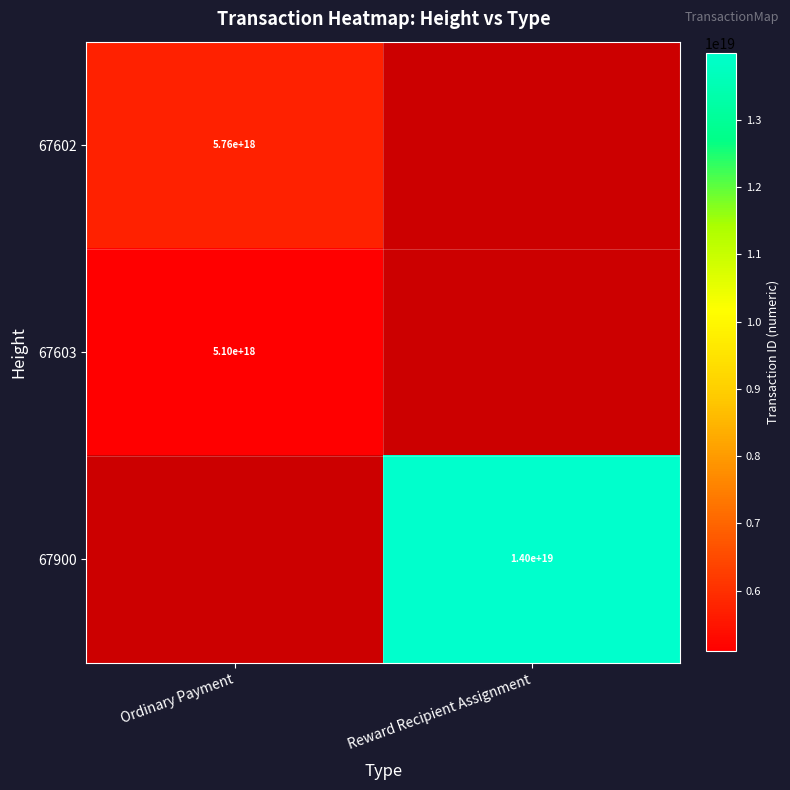

What is the maximum value shown in the chart?

13991818980746512384.0